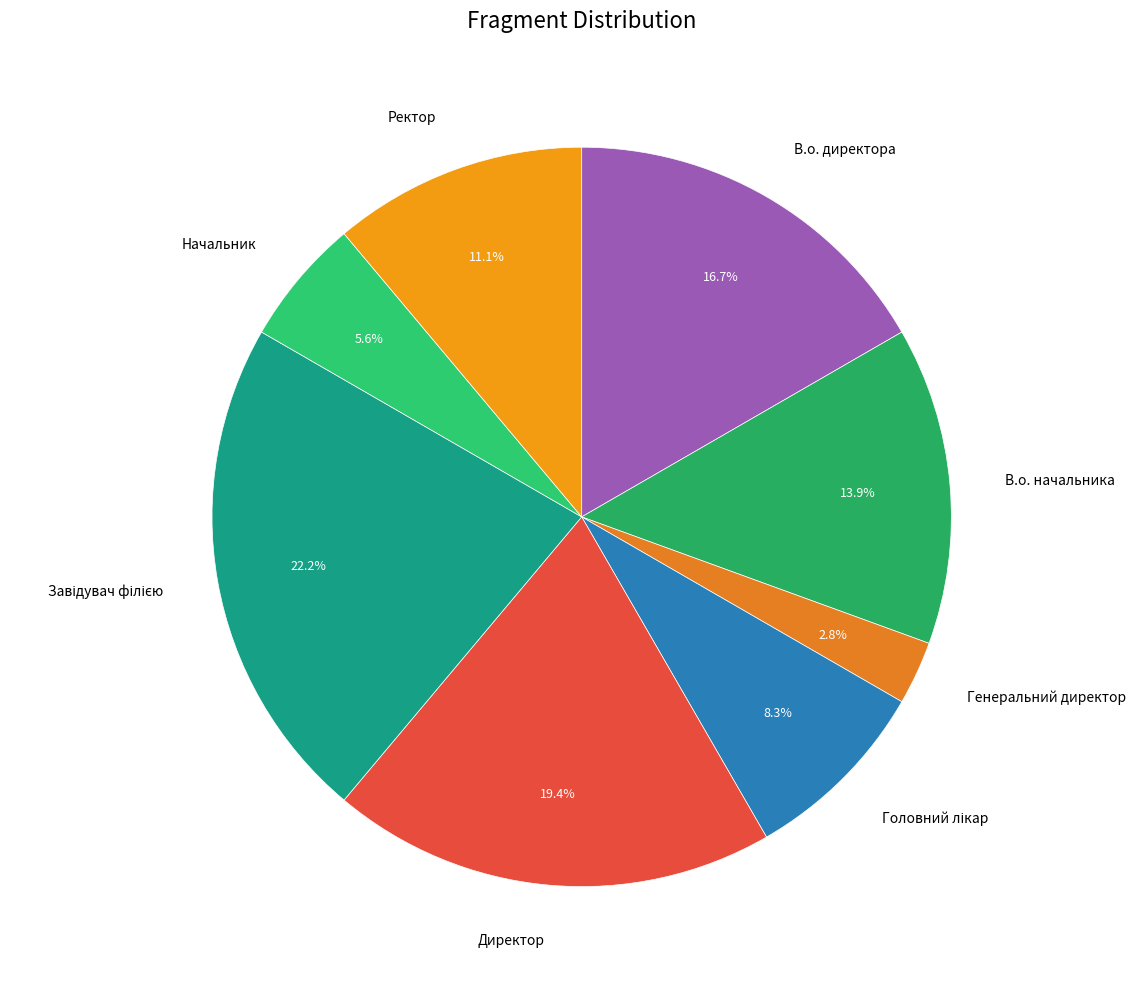

Which has a higher value, В.о. директора or В.о. начальника?

В.о. директора